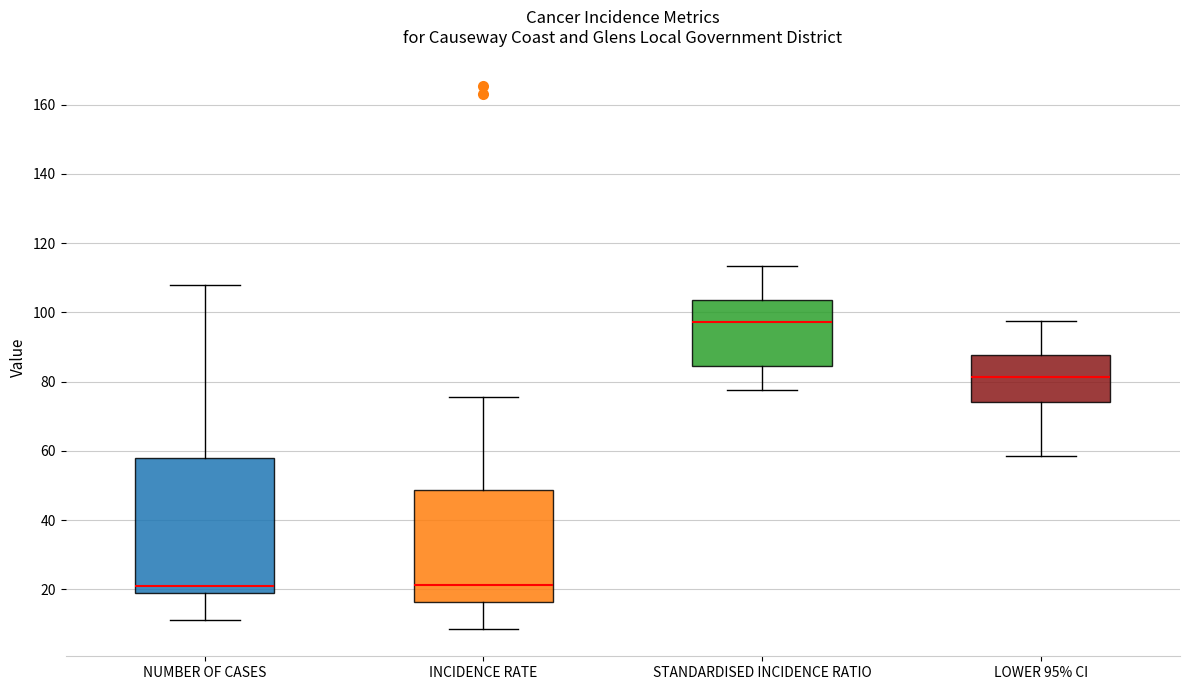

Where does the lower whisker of the box for INCIDENCE RATE end on the y-axis? The values are not printed on the chart, so give them approximately, as read against the axis.

8